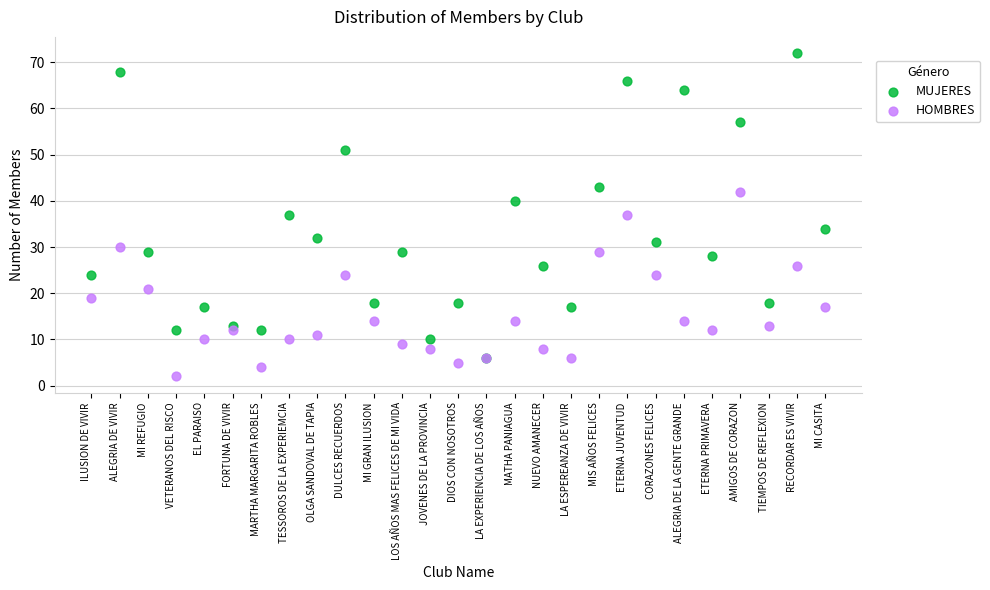

In the MUJERES series, what Y value is closest to 39?

40